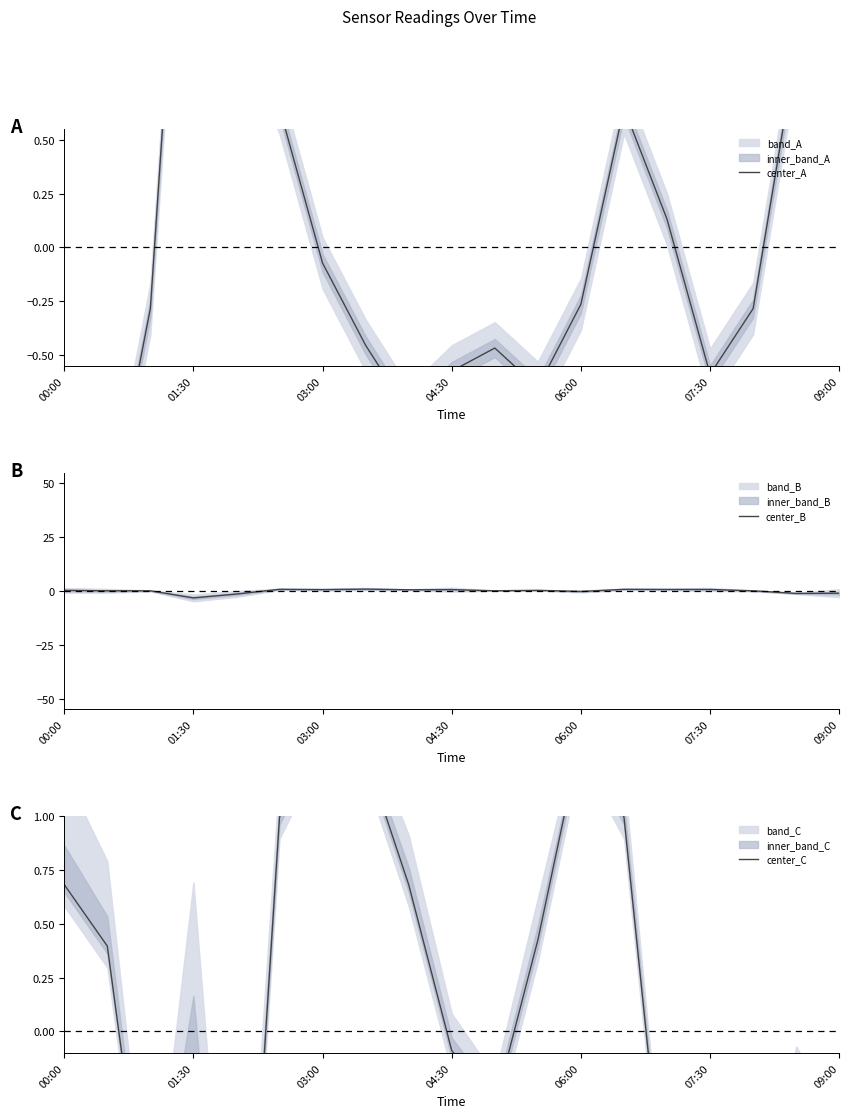

At which label does center_A reach its peak?

01:30